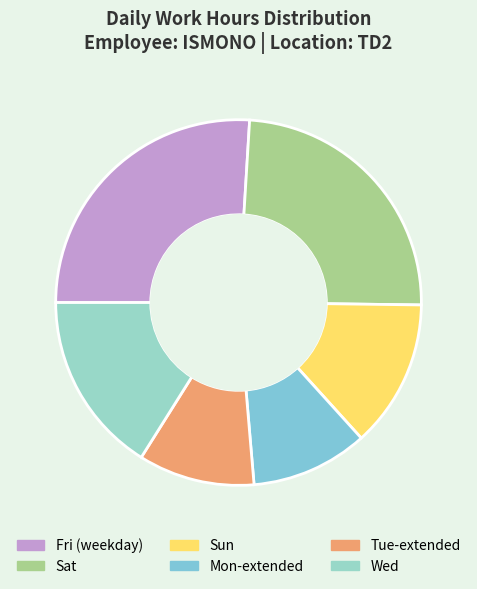

How many slices are in this pie chart?

6